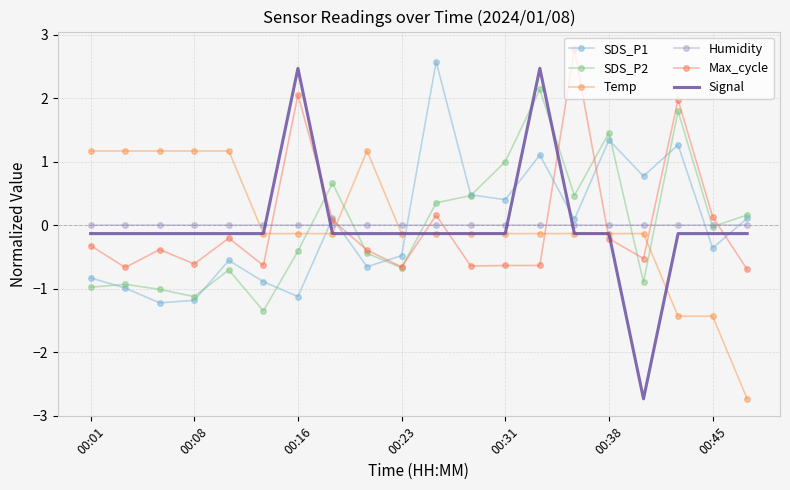

What is the difference between the maximum and second lowest values in the Max_cycle series?

3.4